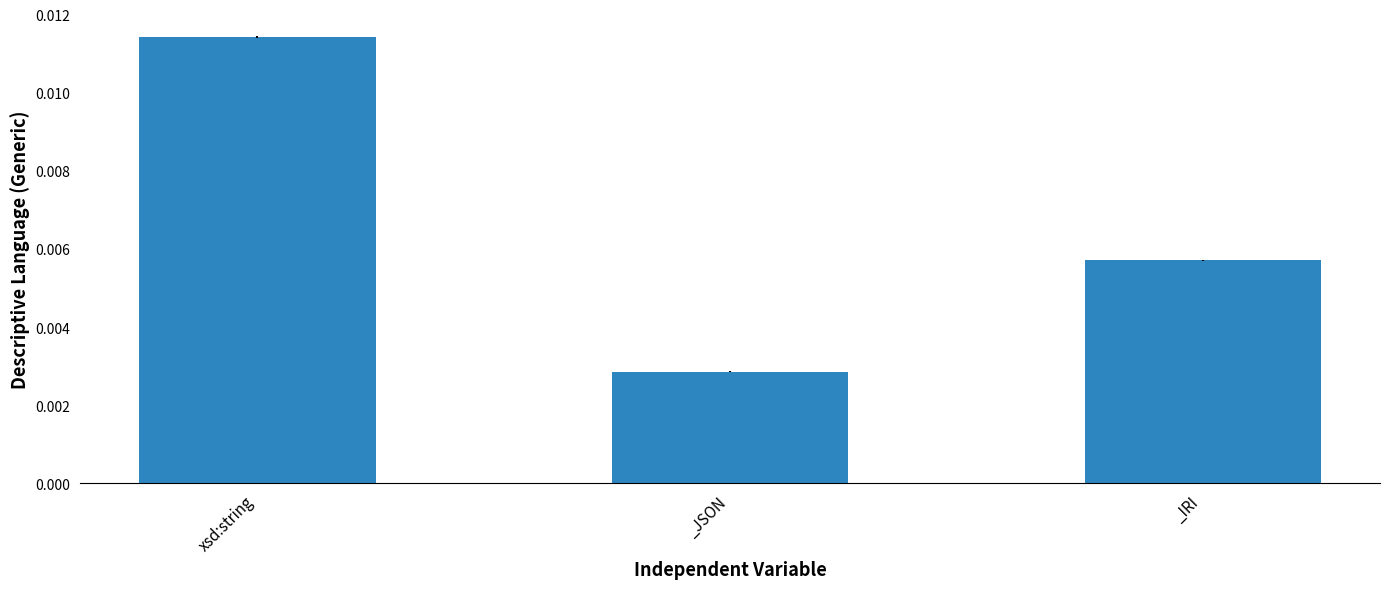

What is the label of the 2nd bar from the left?

_JSON